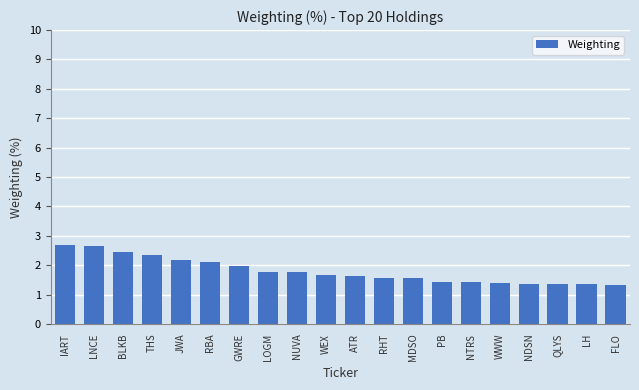

What position from the right is BLKB?

18